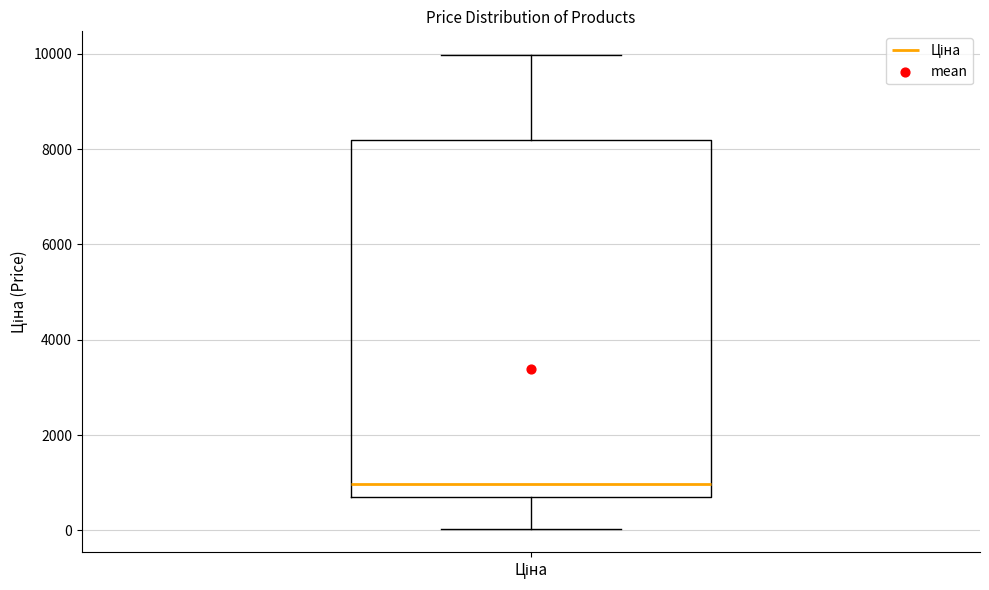

Read this box plot against the y-axis: the position of the median line, the range covered by the box, and the ends of both whiskers. The values are not printed on the chart, so give them approximately, as read against the axis.

median 1000, box 600 to 8200, whiskers 0 to 10000